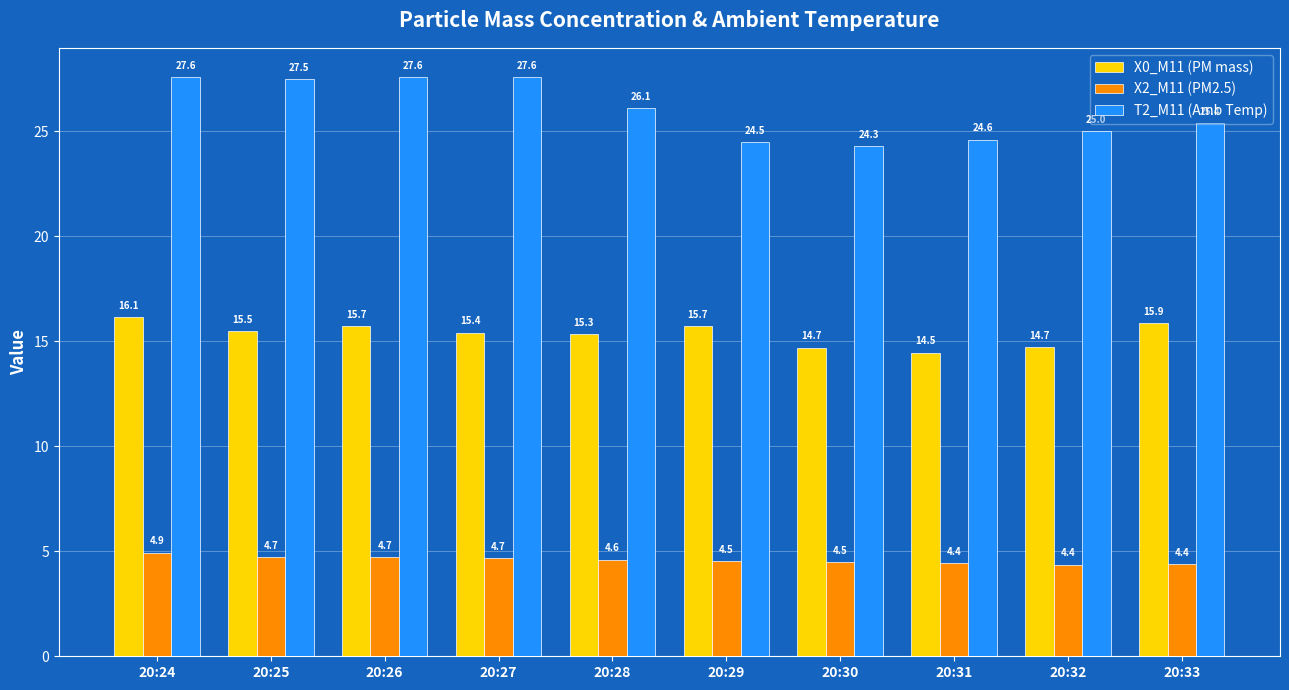

Does the chart contain any negative values?

No